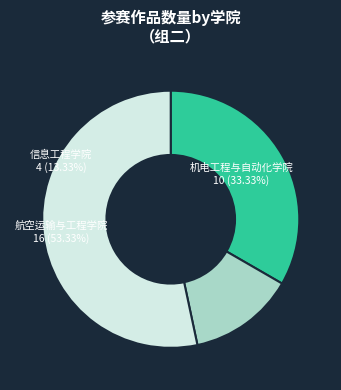

What percentage is the 机电工程与自动化学院 slice, to the nearest percent?

33%